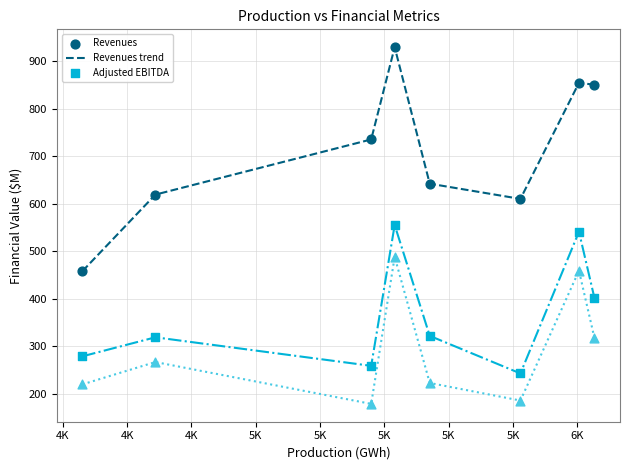

What is the minimum value shown in the chart?

179